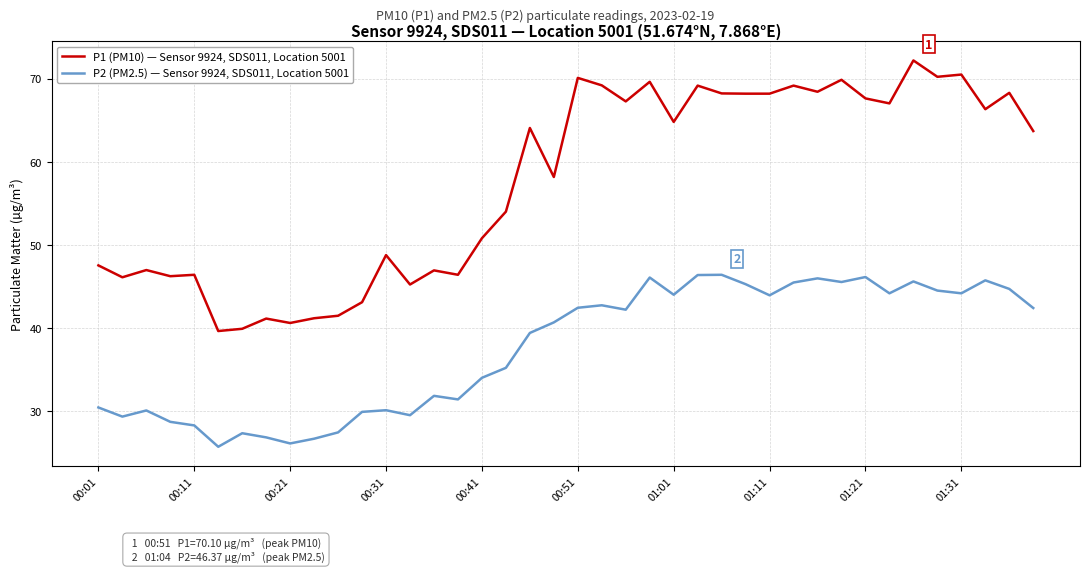

List the series in order of their peak value, highest first.

P1 (PM10) — Sensor 9924, SDS011, Location 5001, P2 (PM2.5) — Sensor 9924, SDS011, Location 5001